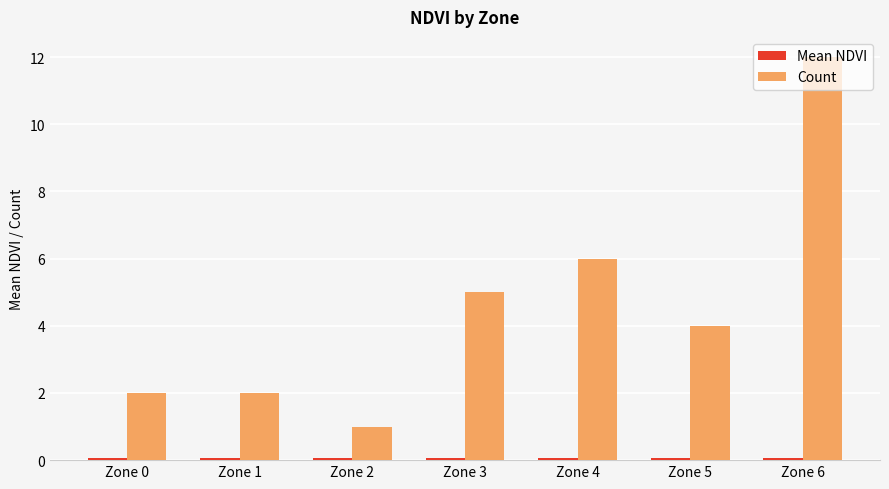

True or false: Count has a value of 9.8 at Zone 4.

False